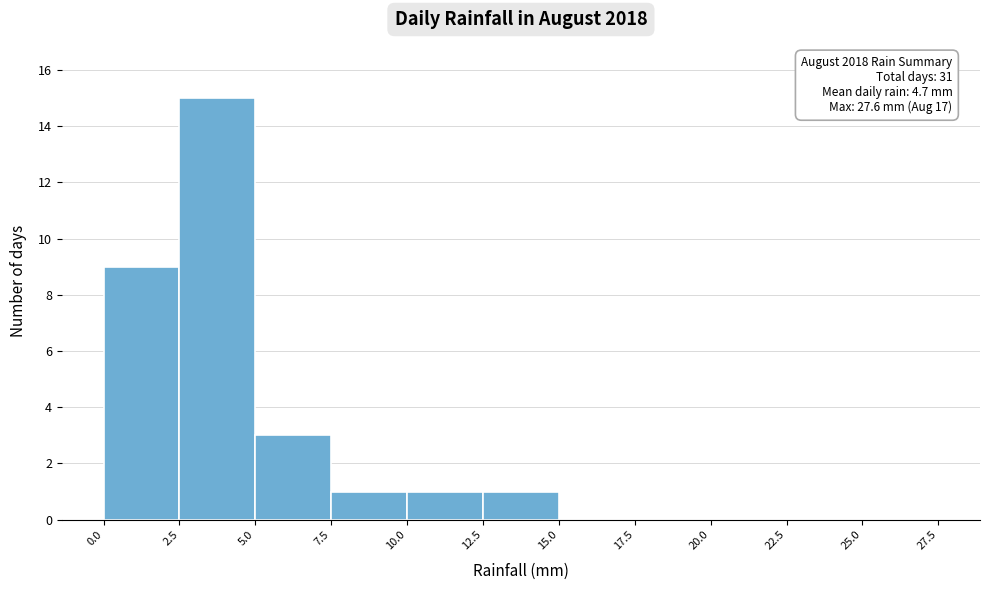

Which range on the x-axis has the tallest bar?

2.5 to 5.0